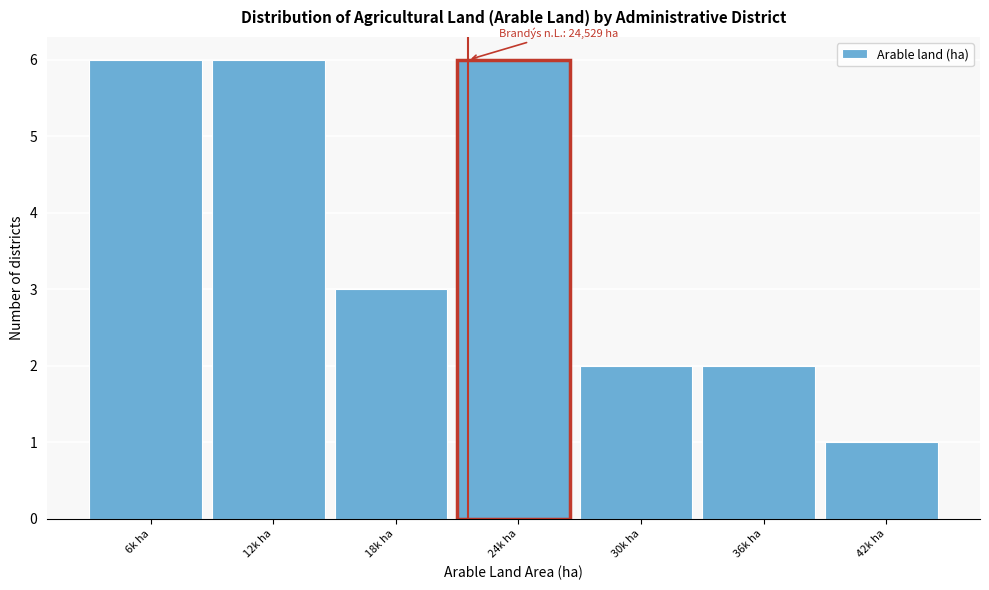

Reading left to right, list all the values displayed in this chart.

6	6	3	6	2	2	1